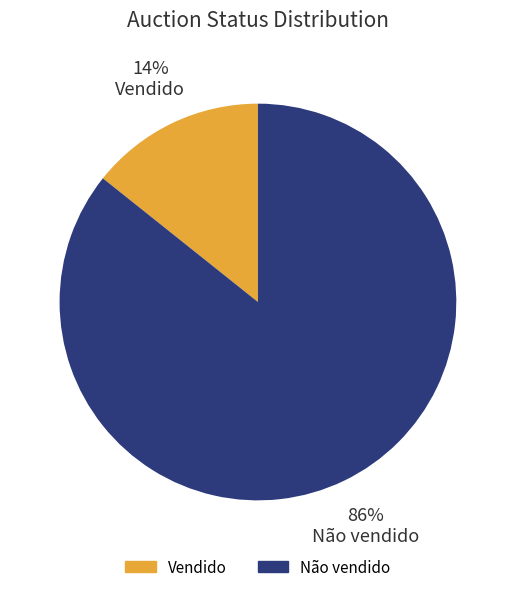

Is the sum of Não vendido and Vendido greater than half?

Yes